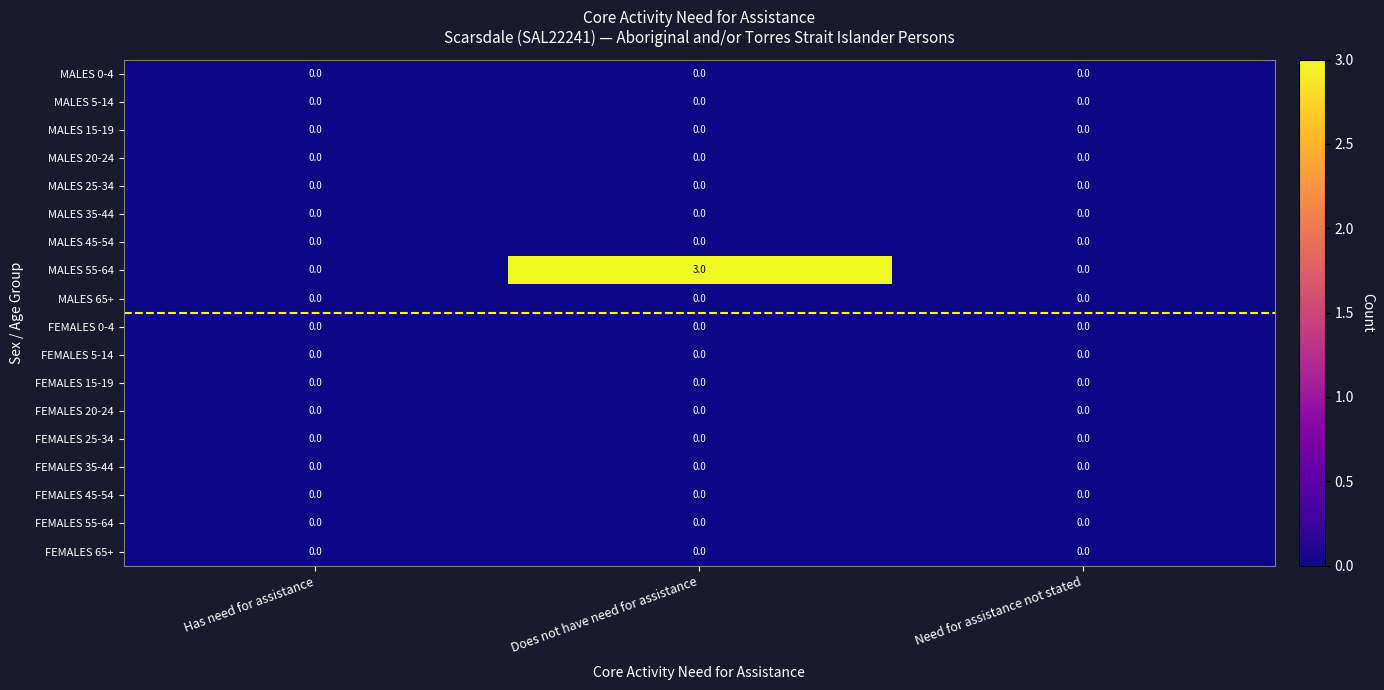

Count the number of data series in this chart.

18